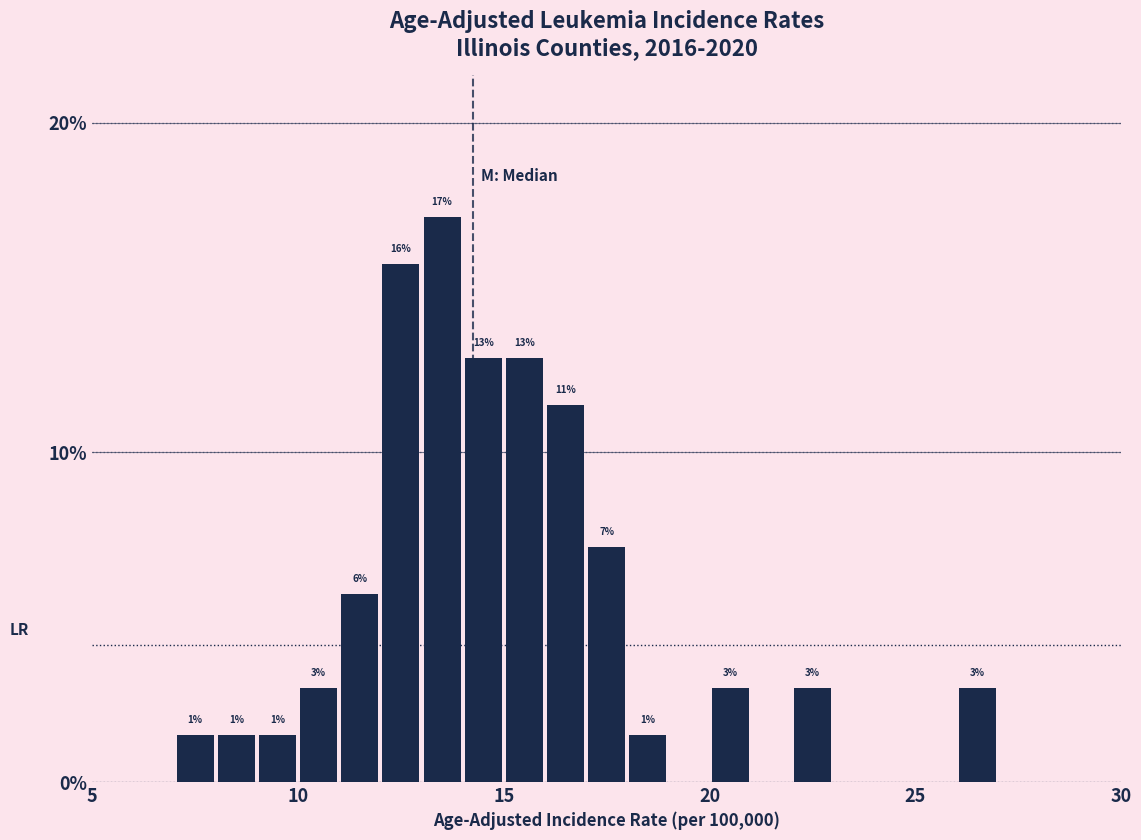

Read against the x-axis, roughly where is the centre of the tallest bar?

13.5